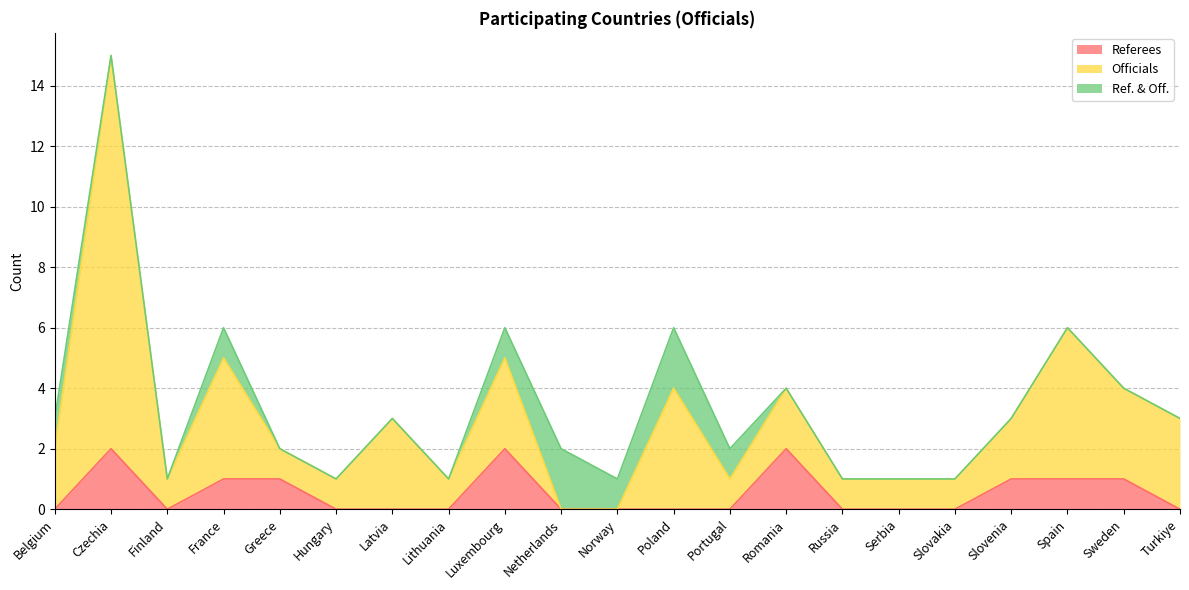

What is the average value of the Officials series?

3